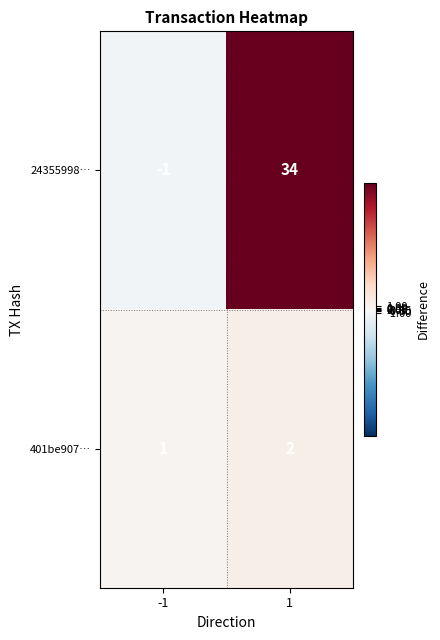

Is the value of 24355998… at 1 greater than the value of 401be907… at 1?

Yes